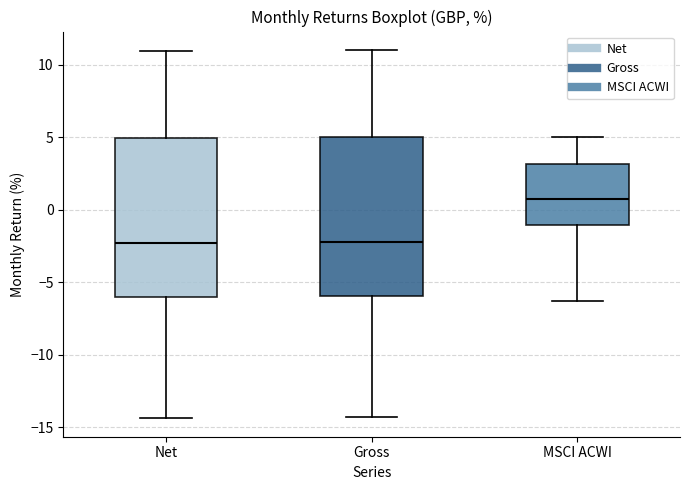

Reading left to right, read every box against the y-axis: the position of its median line, the range the box covers, and the ends of its whiskers. The values are not printed on the chart, so give them approximately, as read against the axis.

Net: median -2.5, box -6.0 to 5.0, whiskers -14.5 to 11.0
Gross: median -2.0, box -6.0 to 5.0, whiskers -14.5 to 11.0
MSCI ACWI: median 0.5, box -1.0 to 3.0, whiskers -6.5 to 5.0